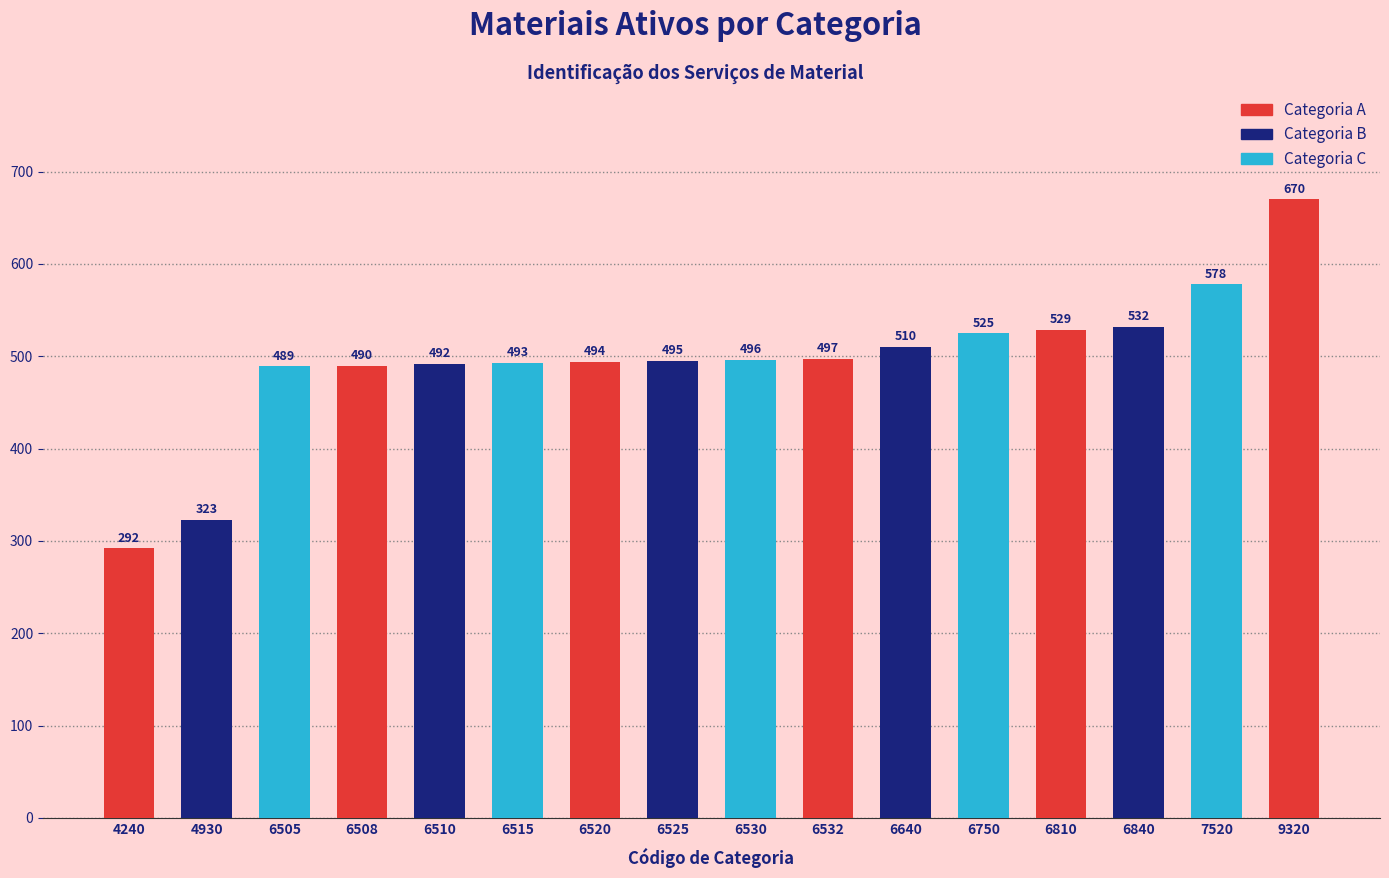

How many categories are shown in the chart?

16